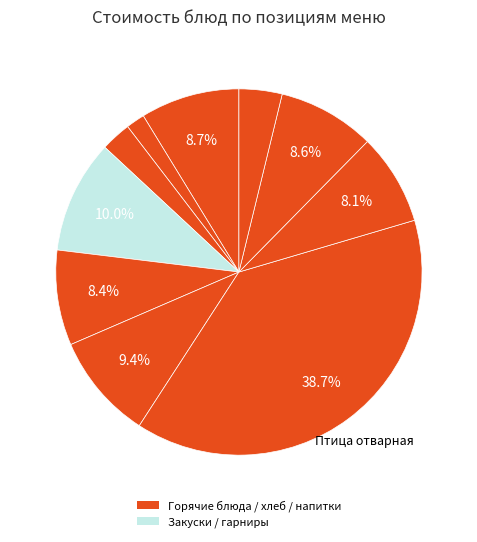

Is there a majority slice in this chart?

No